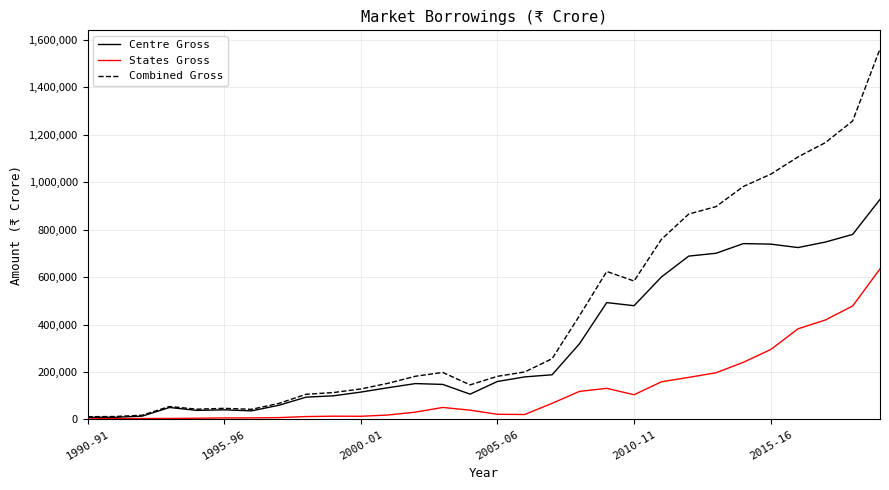

Which series has the largest range (max minus min)?

Combined Gross